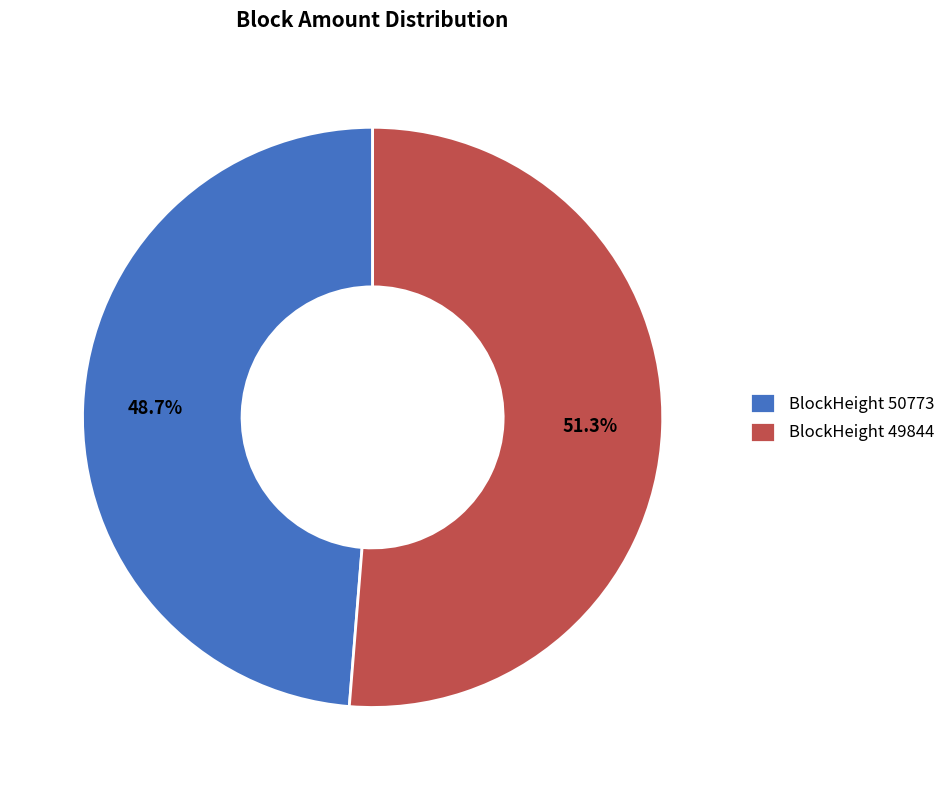

Which slice represents more than half of the pie?

BlockHeight 49844